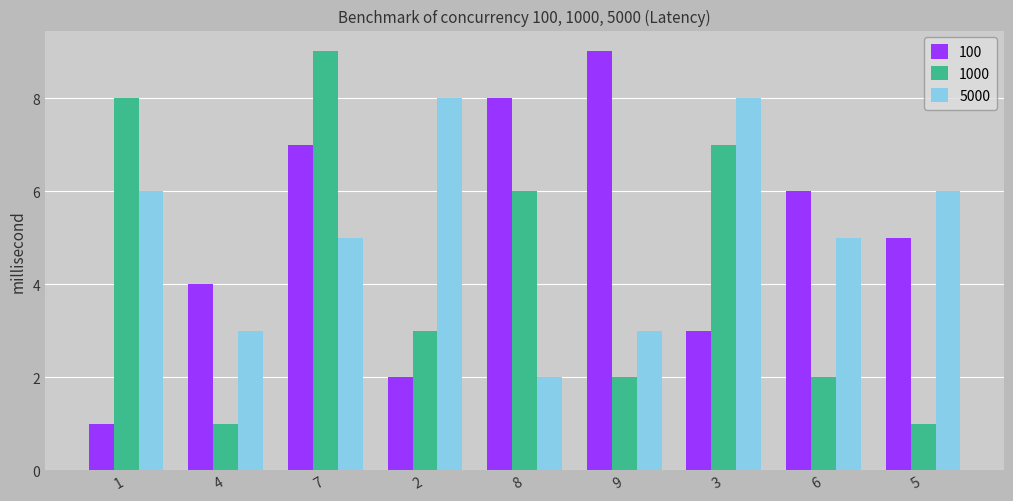

What is the spread (max minus min) of values at 6?

4